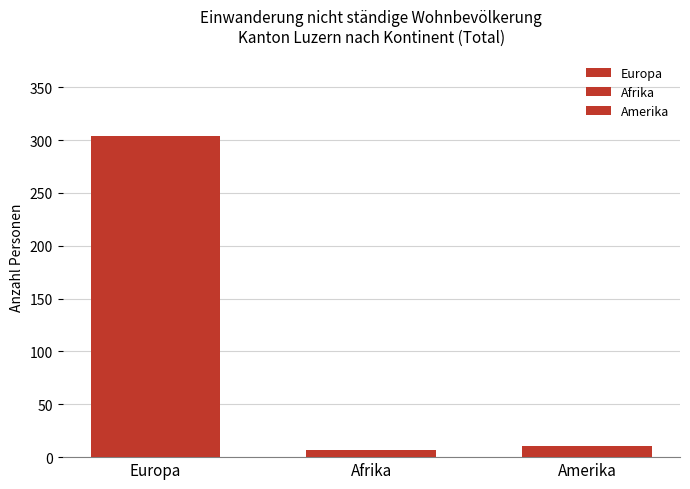

How many groups of bars are there?

1